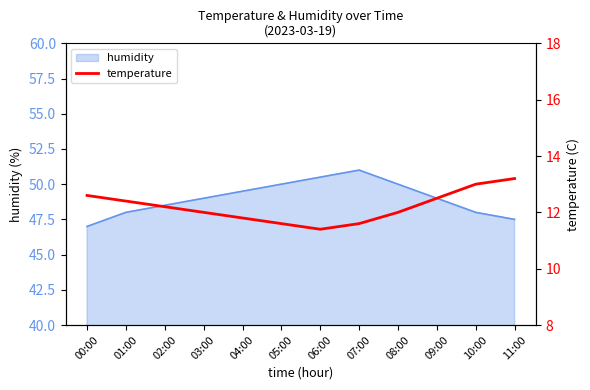

Is it true that humidity equals 30.0 at 10:00?

False